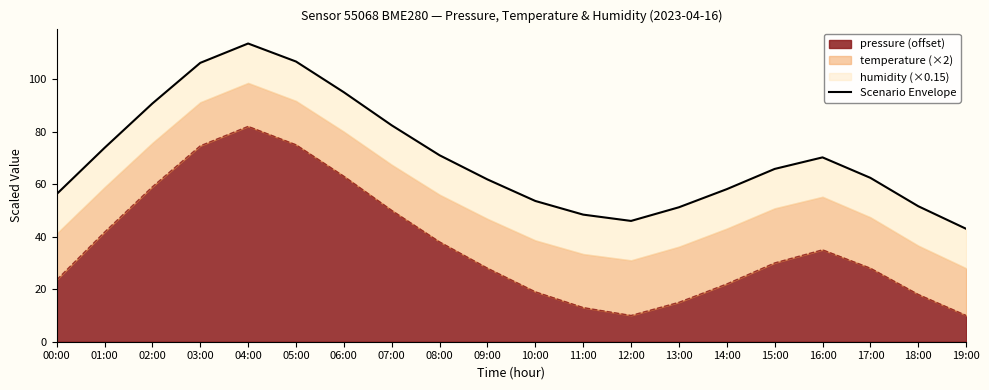

What is the greatest value displayed?

113.6